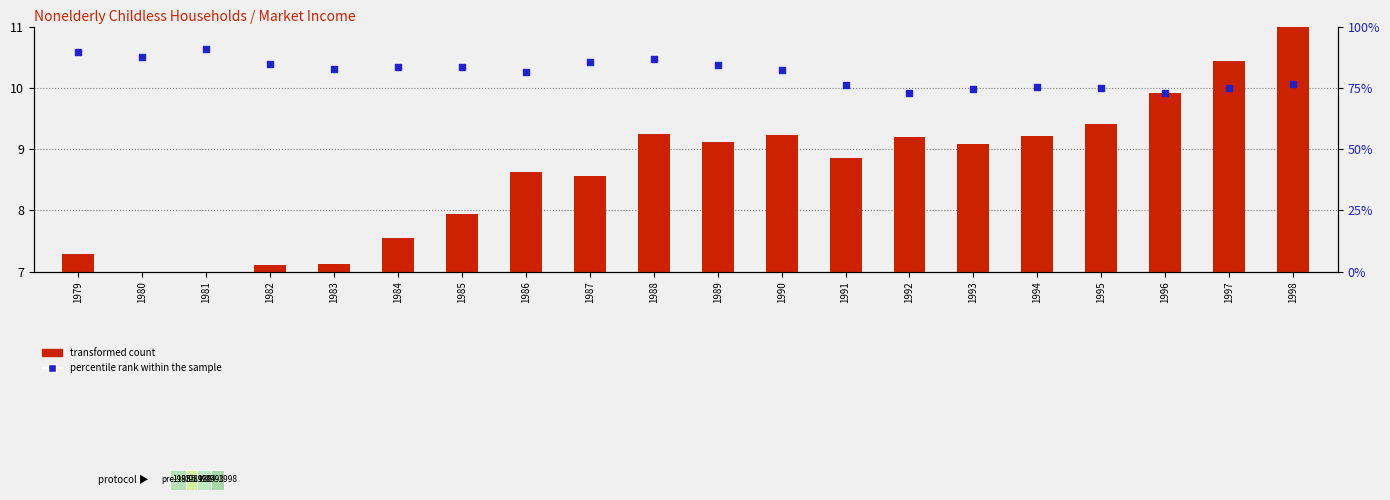

What are all the series names shown in the legend?

transformed count, percentile rank within the sample